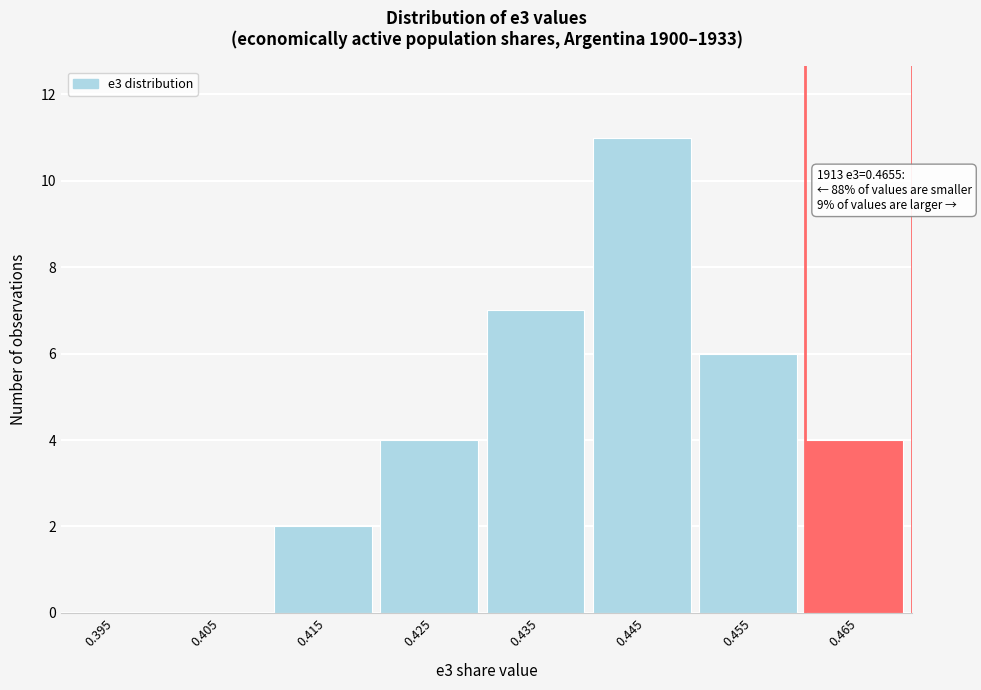

Reading left to right, what are all the values shown in this chart?

0.395=0	0.405=0	0.415=2	0.425=4	0.435=7	0.445=11	0.455=6	0.465=4